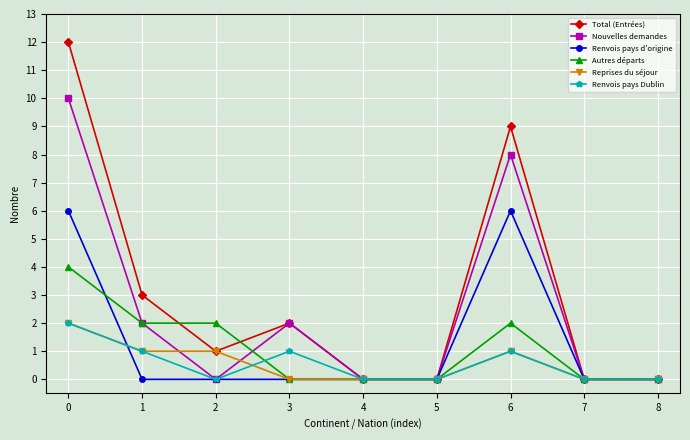

Reading right to left, extract all data points from this chart.

Total (Entrées): 8=0	7=0	6=9	5=0	4=0	3=2	2=1	1=3	0=12
Nouvelles demandes: 8=0	7=0	6=8	5=0	4=0	3=2	2=0	1=2	0=10
Renvois pays d'origine: 8=0	7=0	6=6	5=0	4=0	3=0	2=0	1=0	0=6
Autres départs: 8=0	7=0	6=2	5=0	4=0	3=0	2=2	1=2	0=4
Reprises du séjour: 8=0	7=0	6=1	5=0	4=0	3=0	2=1	1=1	0=2
Renvois pays Dublin: 8=0	7=0	6=1	5=0	4=0	3=1	2=0	1=1	0=2